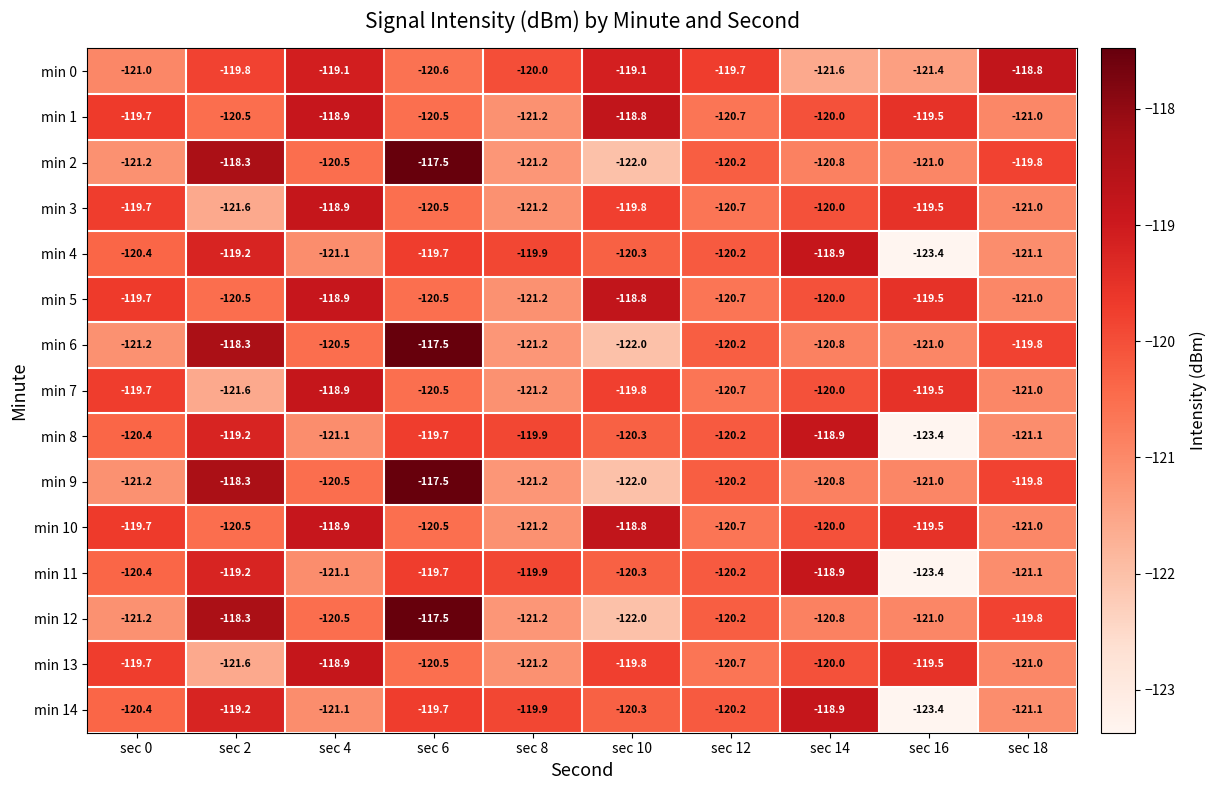

What is the average value of the min 13 series?

-120.3